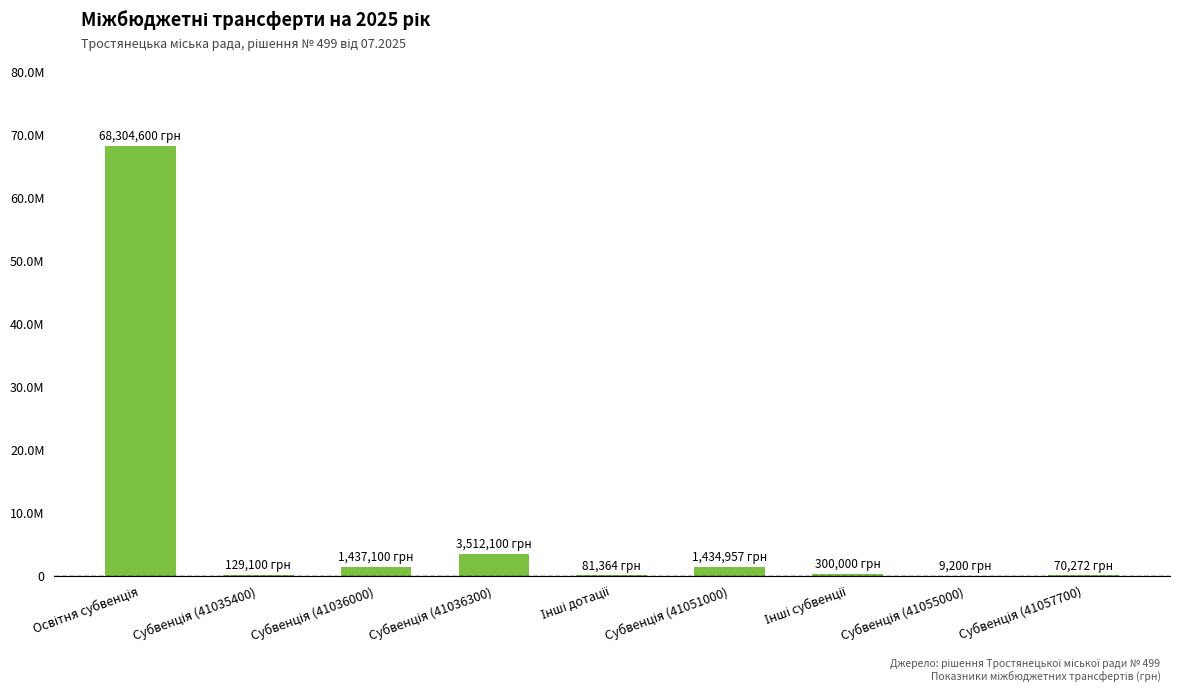

What is the label of the 6th bar from the left?

Субвенція (41051000)